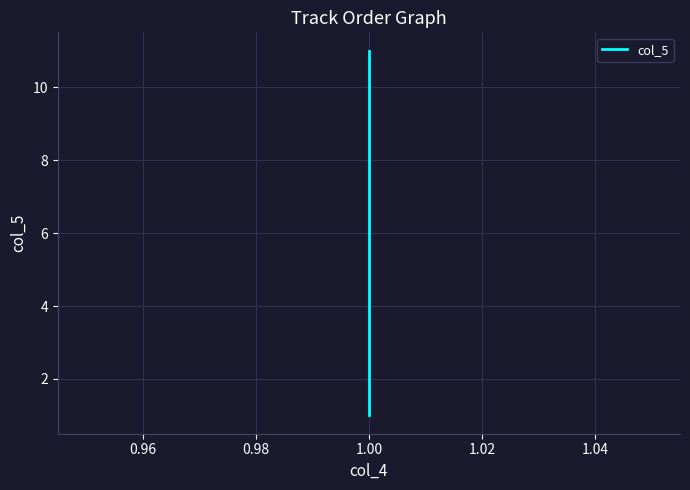

True or false: there are more than 2 points higher than both neighbors.

False